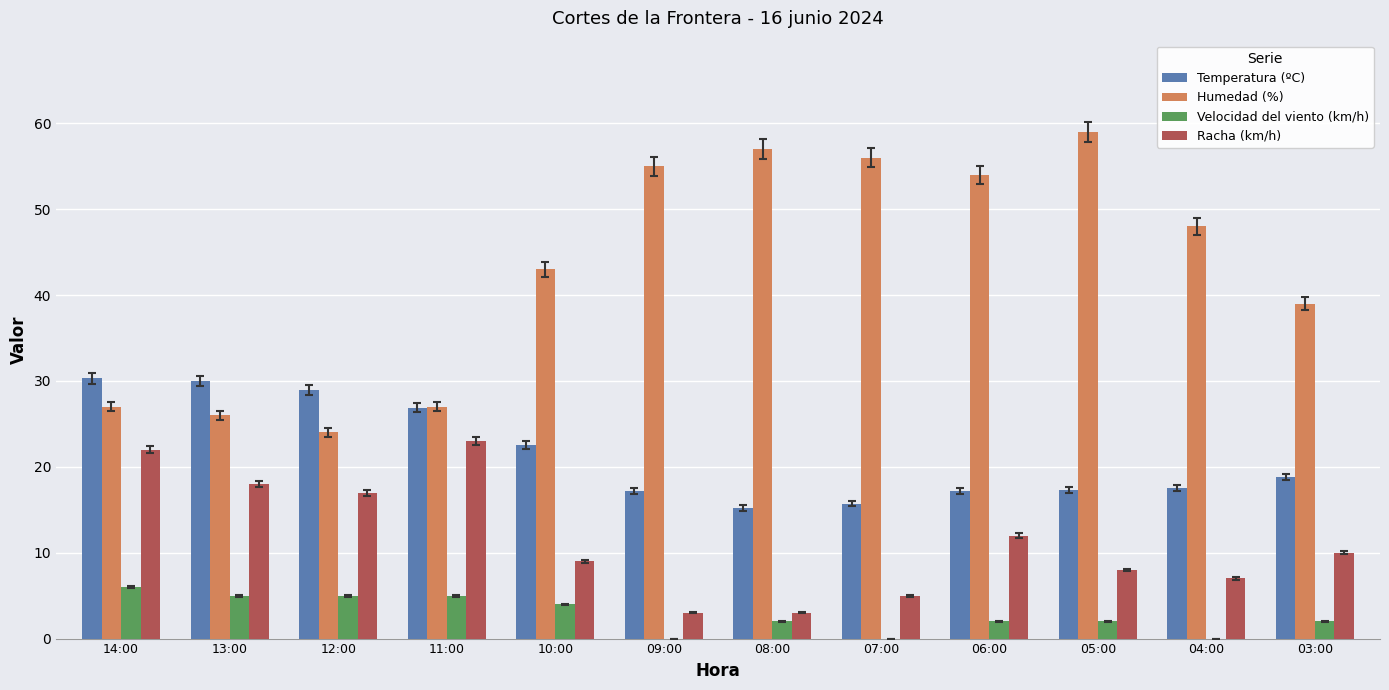

Is the value of Racha (km/h) at 12:00 greater than the value of Velocidad del viento (km/h) at 06:00?

Yes